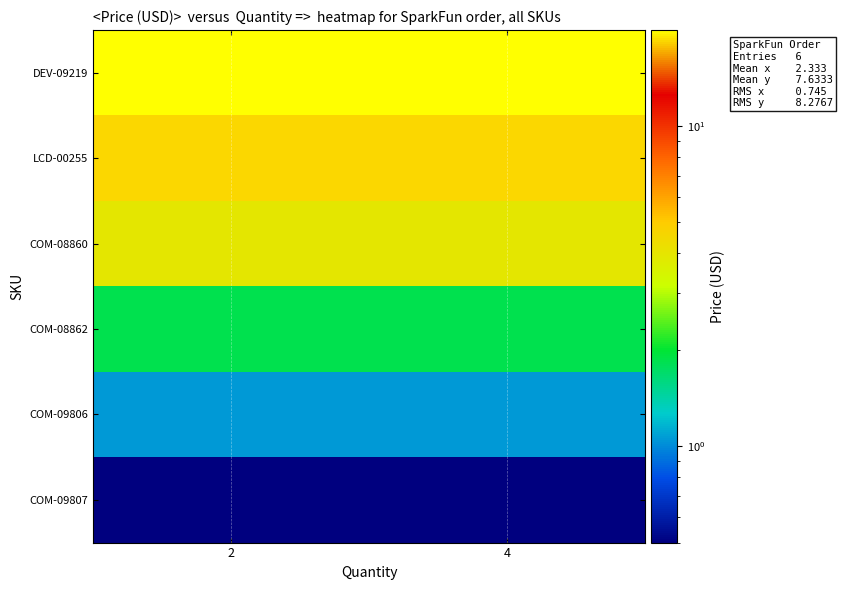

At how many categories does at least one series exceed 6?

20